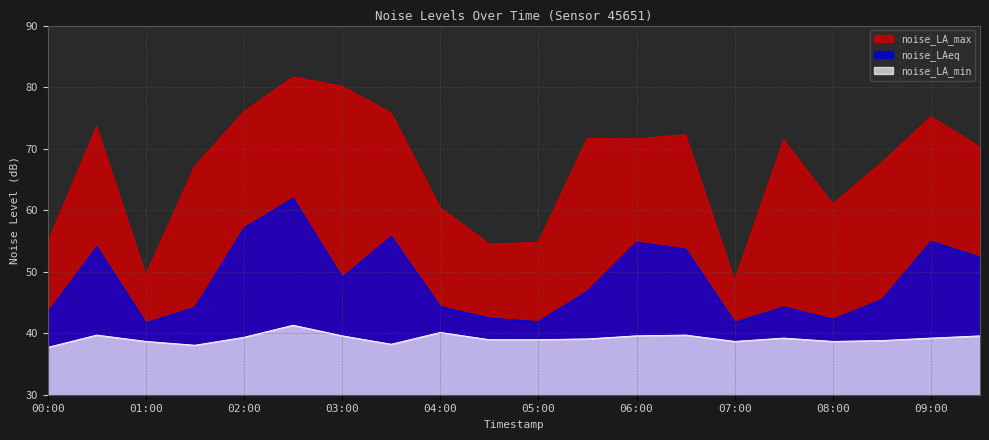

How many values in the noise_LAeq series exceed 46?

10